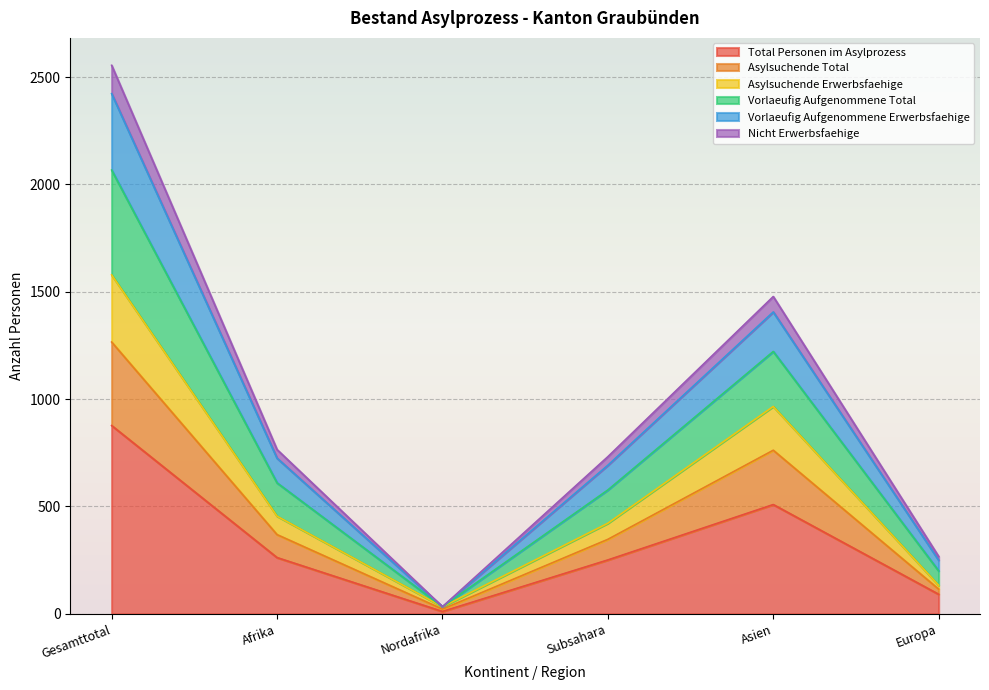

True or false: Total Personen im Asylprozess has a value of 262 at Afrika.

True